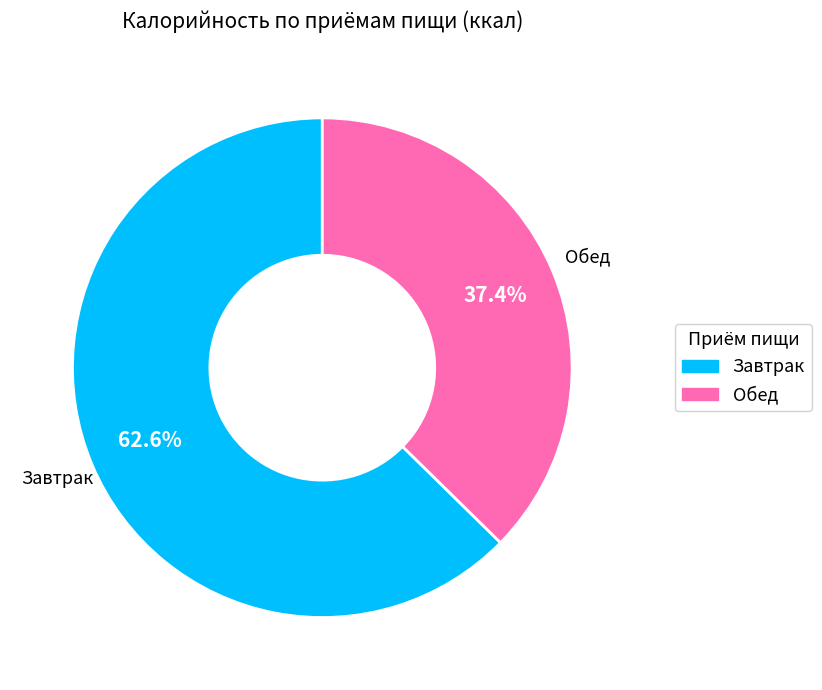

Rank the categories by value from highest to lowest.

Завтрак, Обед